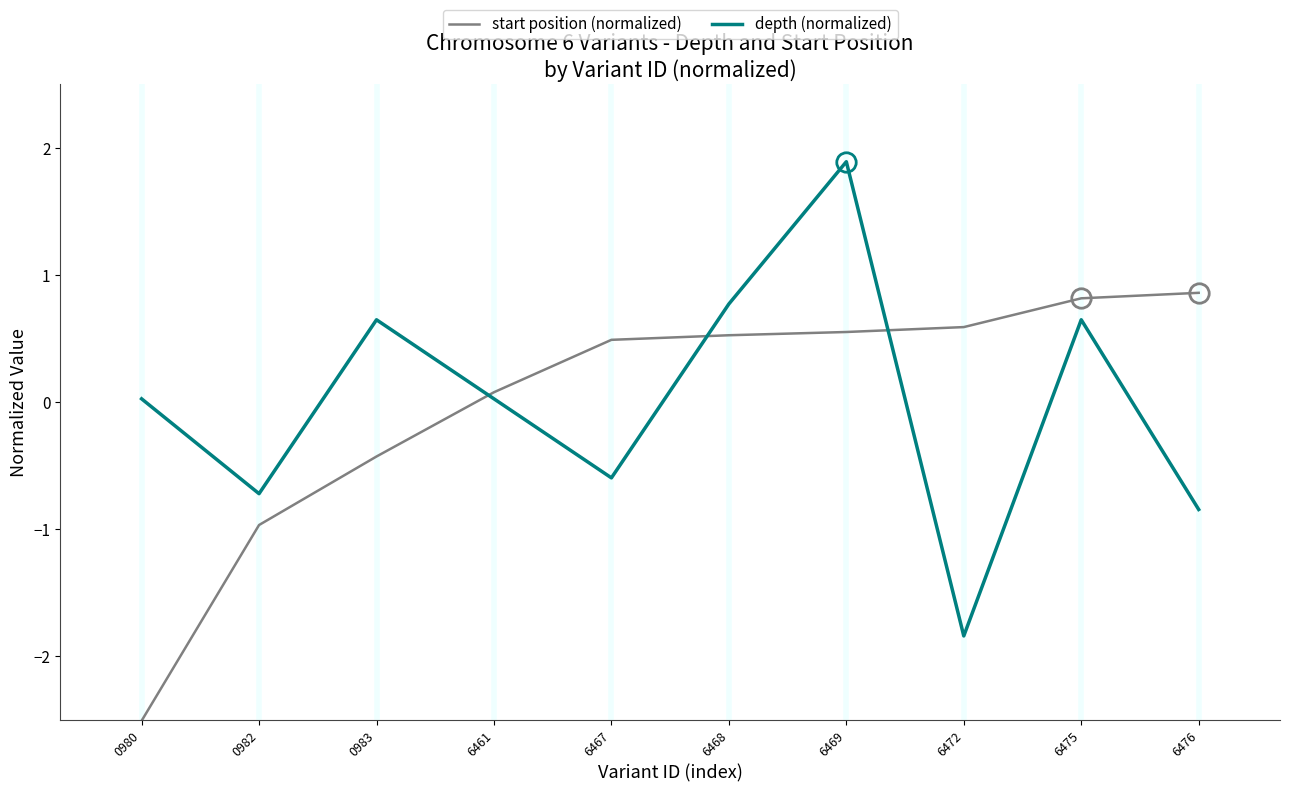

What is the difference between the depth (normalized) values at 0983 and 6472?

2.5